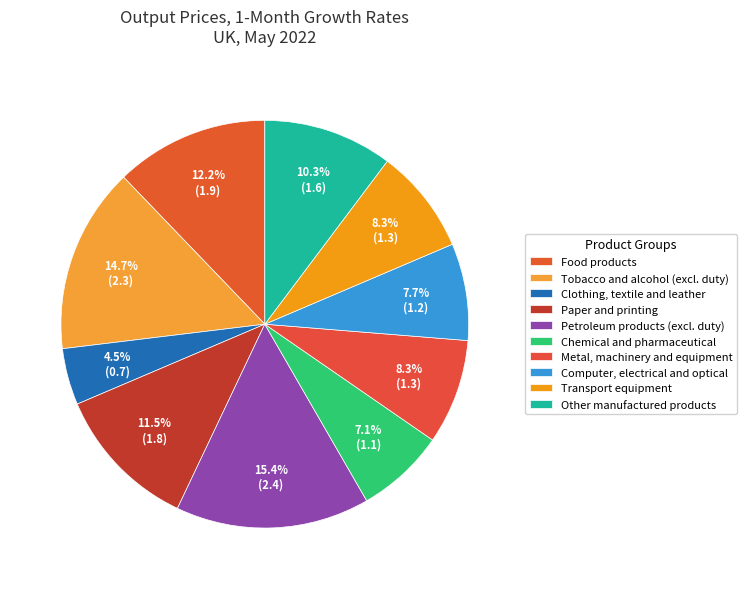

Count the number of slices in the pie.

10